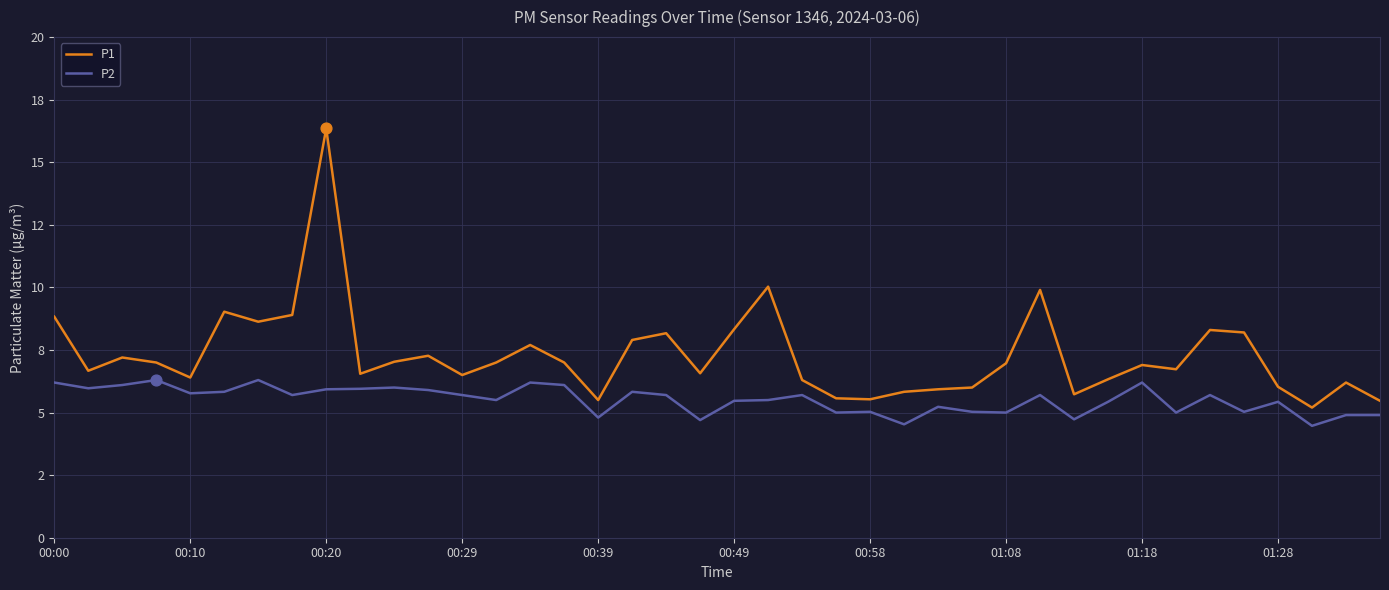

At which category is the sum across all series the highest?

00:20